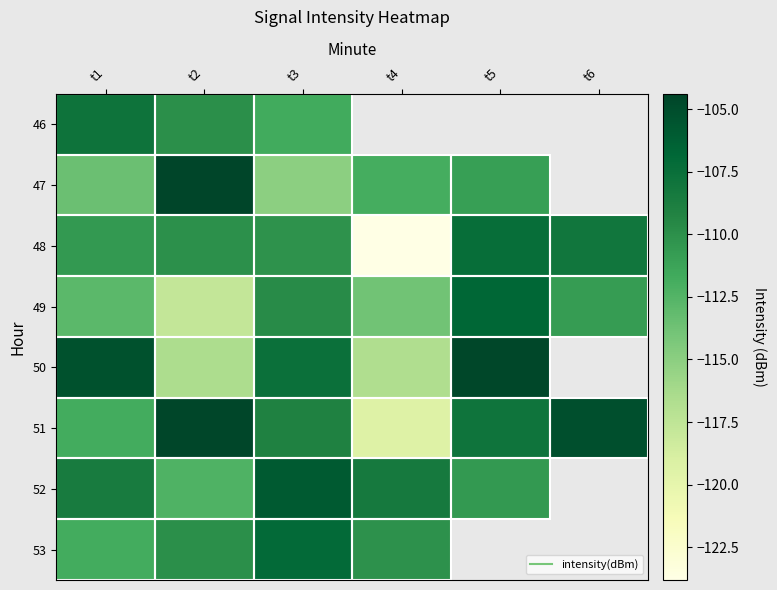

The 49 series shows -202.7 at t1. True or false?

False